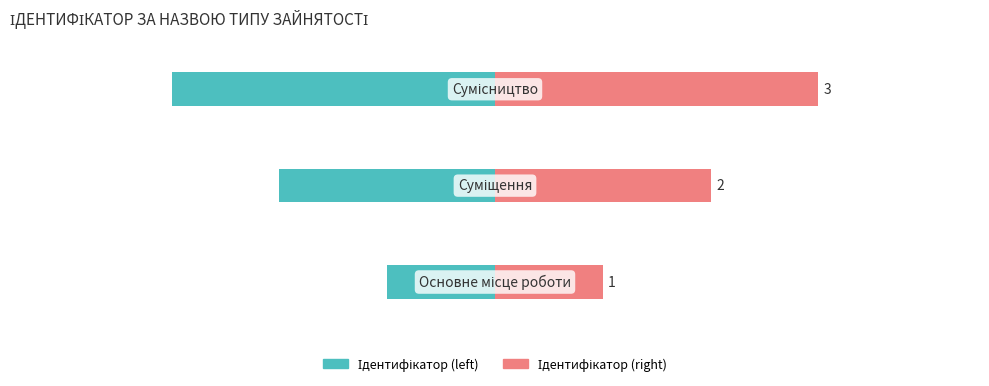

How many bars are there in total?

6